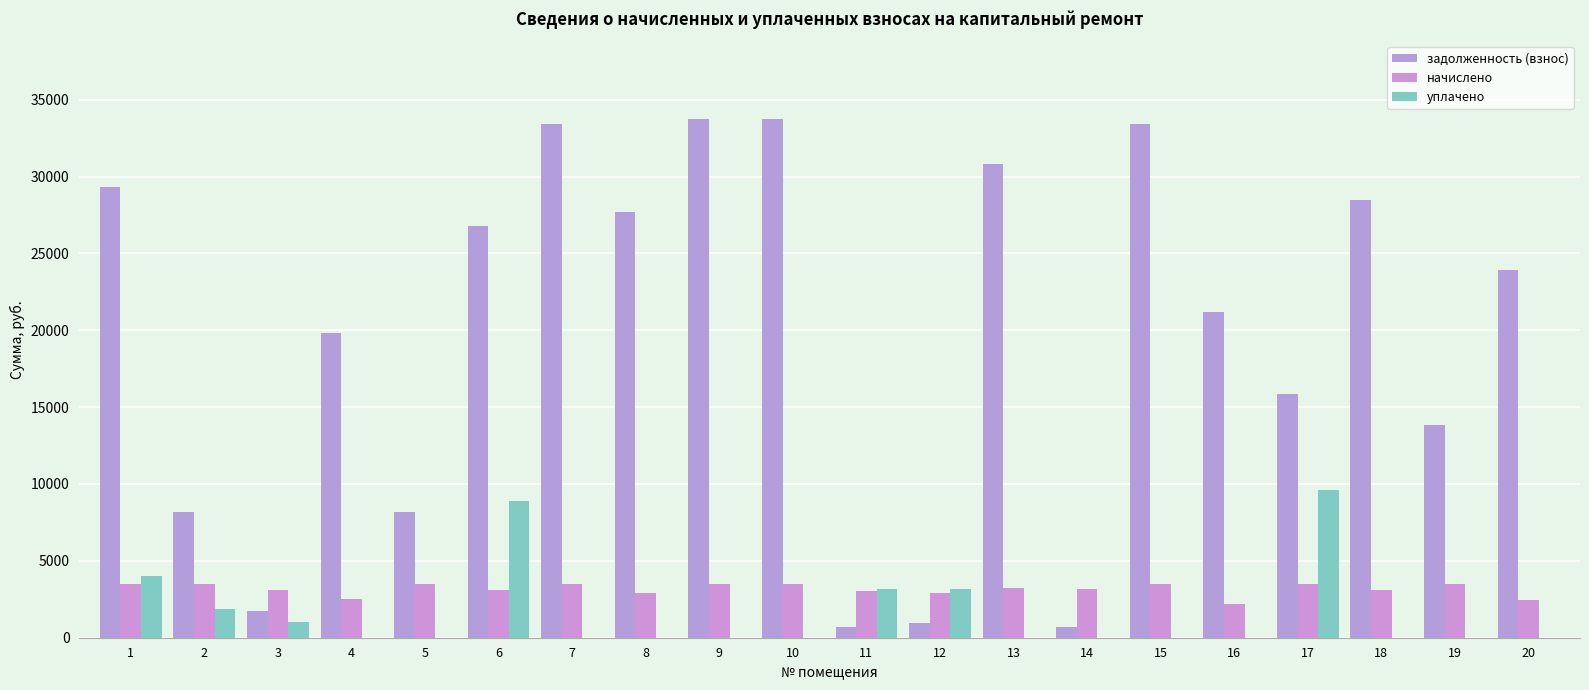

What is the value of the задолженность (взнос) bar at the 15th from the left?

33396.7